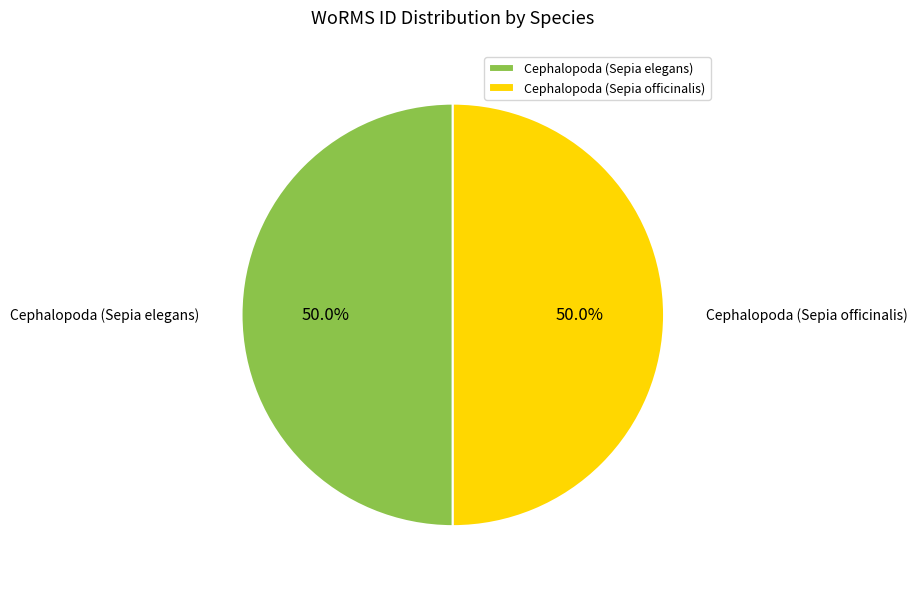

To the nearest percent, what percentage of the pie is Cephalopoda (Sepia officinalis)?

50%